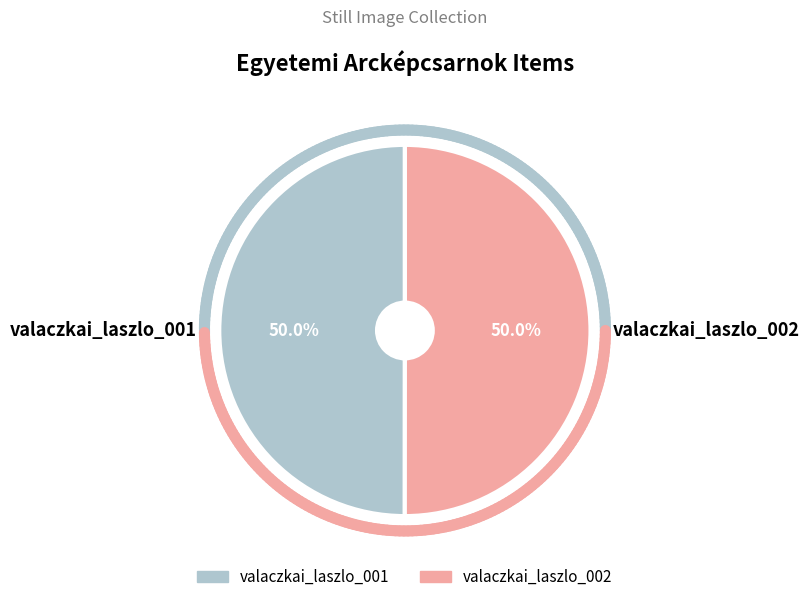

The valaczkai_laszlo_002 slice represents 50% of the pie. True or false?

True